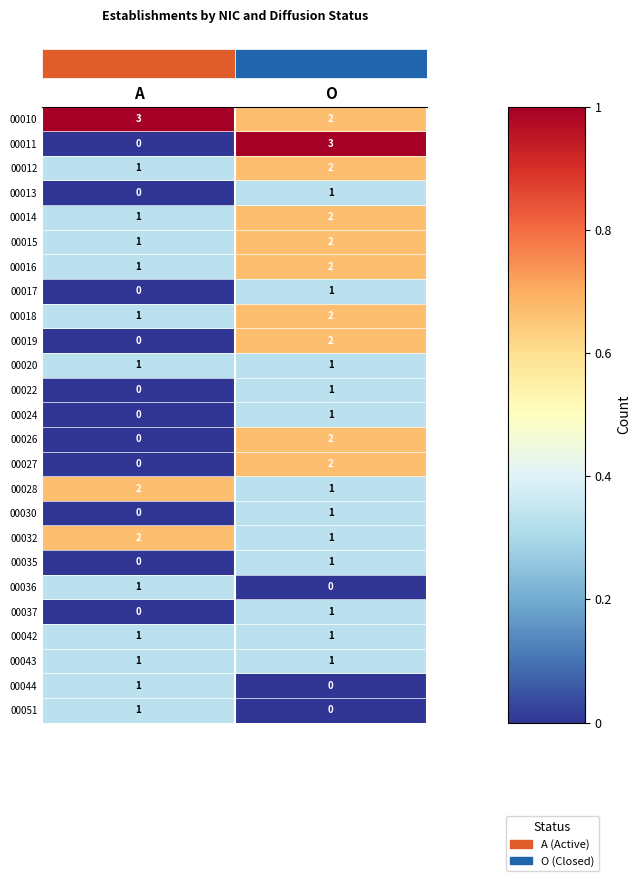

Which series has the largest range (max minus min)?

00011